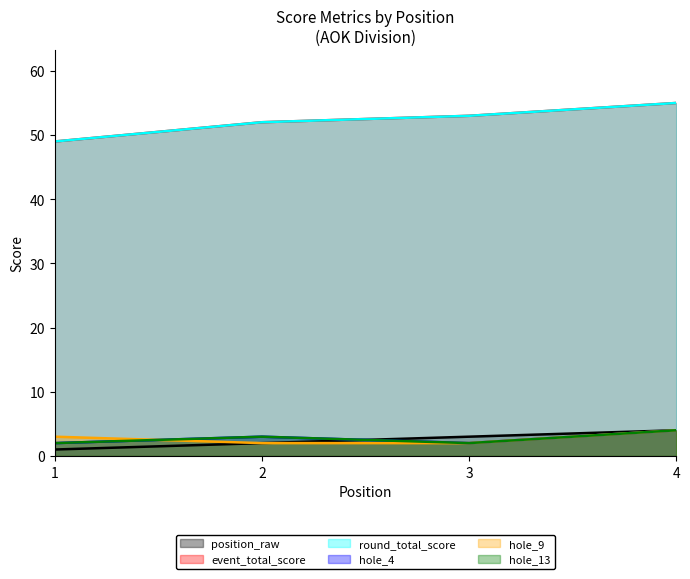

What is the approximate value of round_total_score at 4?

55